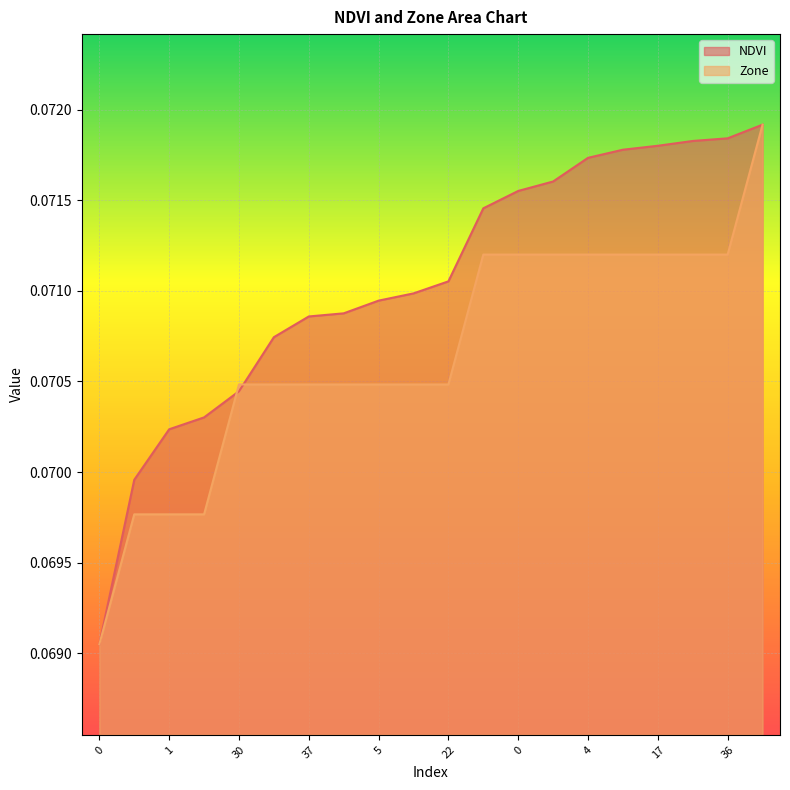

What is the maximum value for NDVI?

0.1